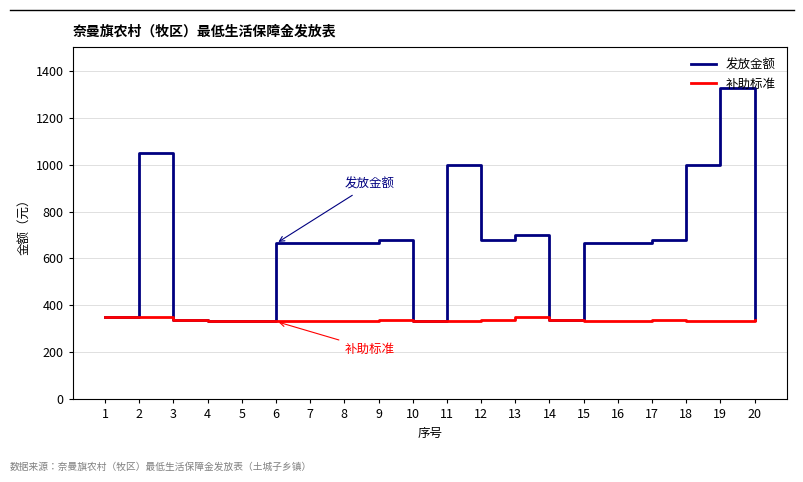

What is the minimum value shown in the chart?

332